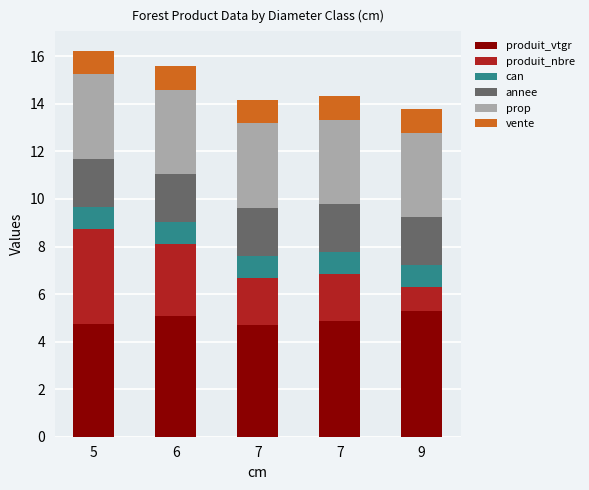

What are all the series names shown in the legend?

produit_vtgr, produit_nbre, can, annee, prop, vente